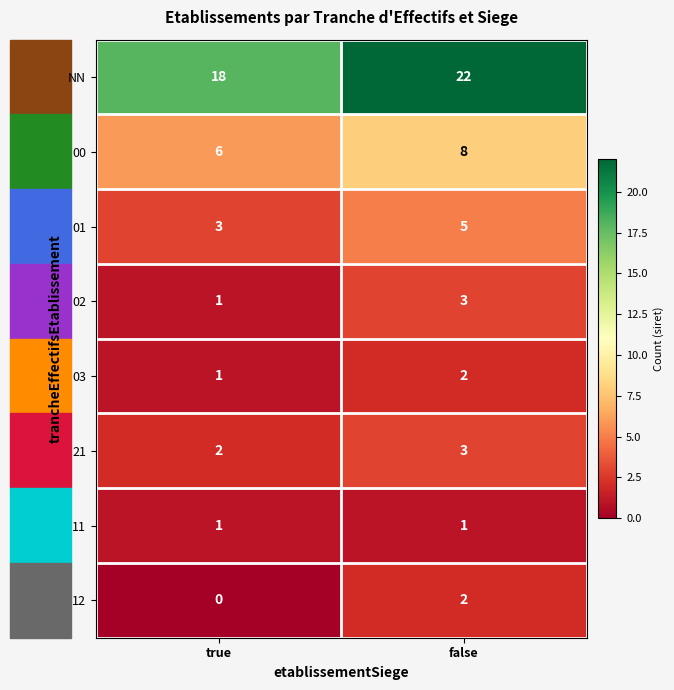

What is the spread (max minus min) of values at false?

21